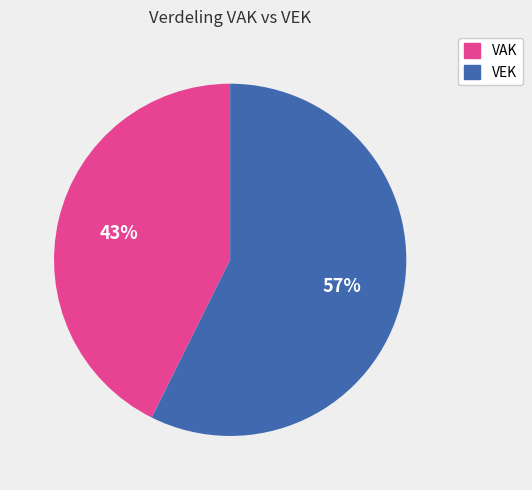

Rank the categories by value from lowest to highest.

VAK, VEK